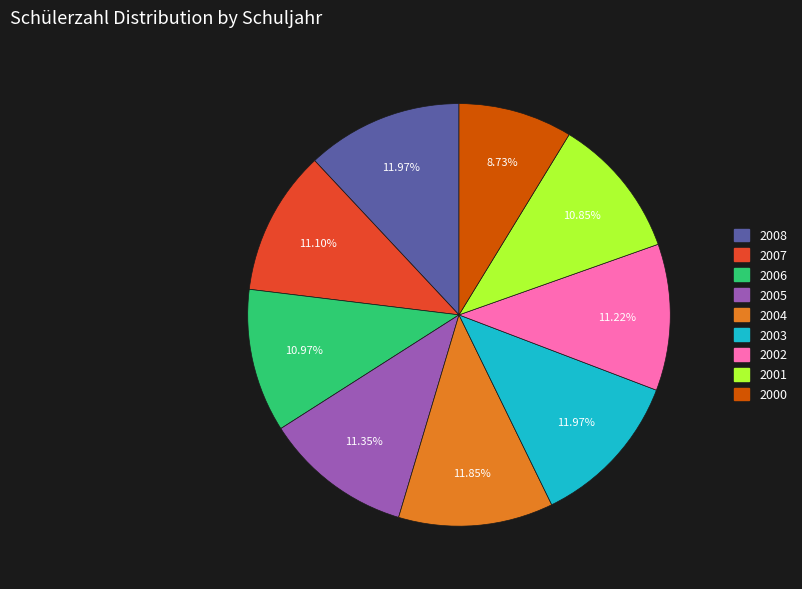

Combined, what portion of the pie is 2002 and 2008?

23.2%